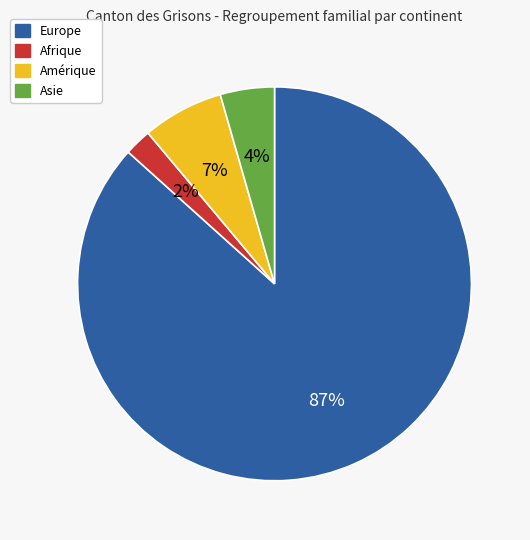

Is it true that Asie is 16% of the pie?

False